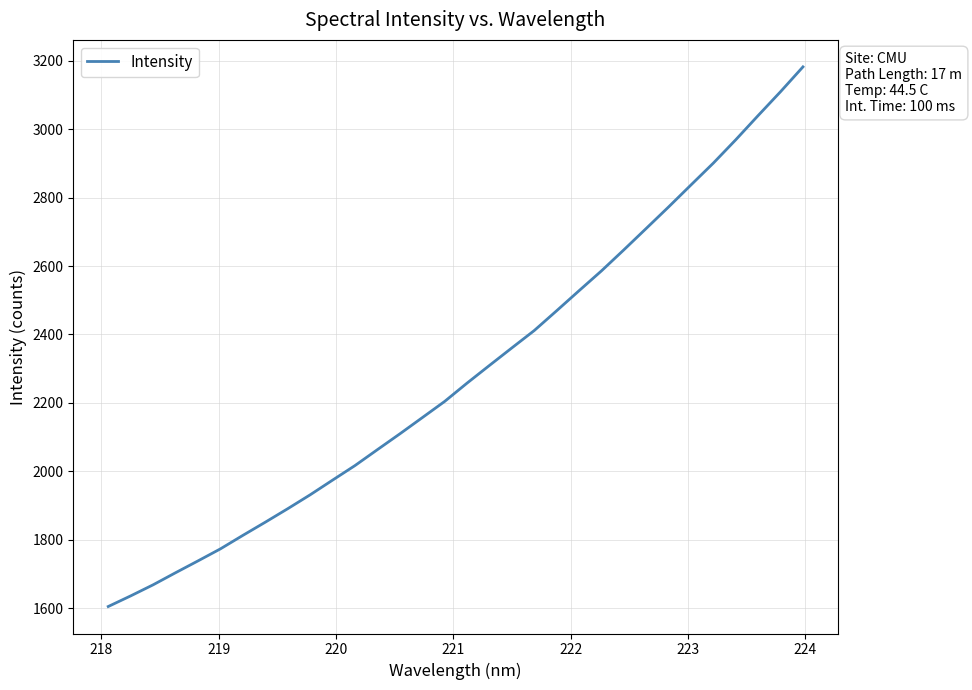

What is the difference between the maximum and minimum values?

1577.8